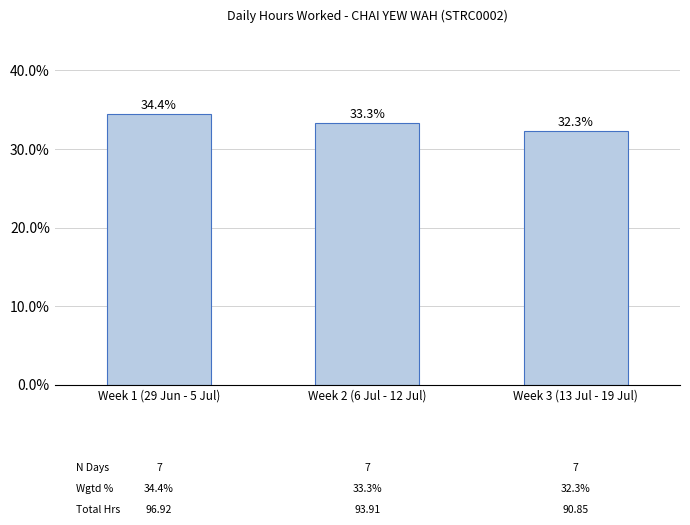

How many values are below 33?

1